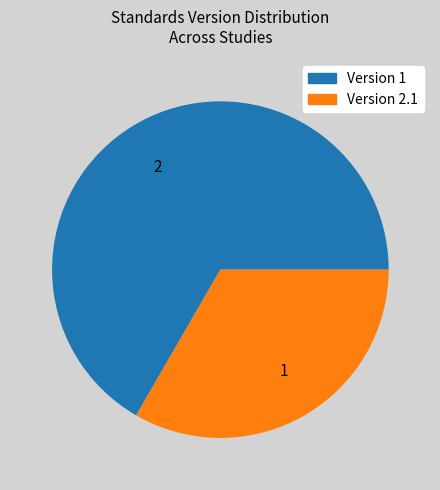

Do 2 and 1 together represent more than half of the pie?

Yes